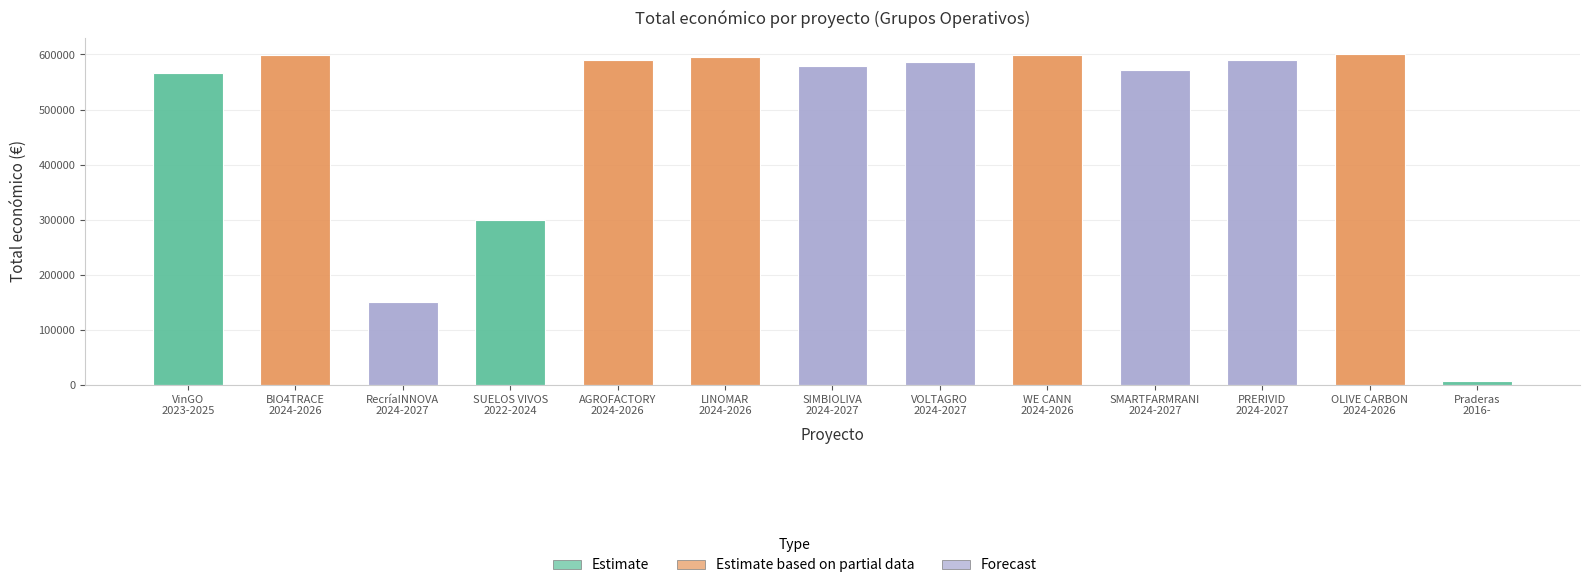

What is the difference between the second highest and second lowest values?

449584